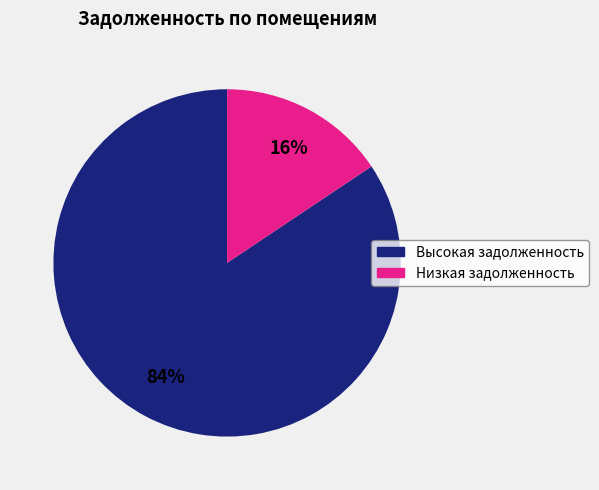

To the nearest percent, what is the average slice percentage?

50%